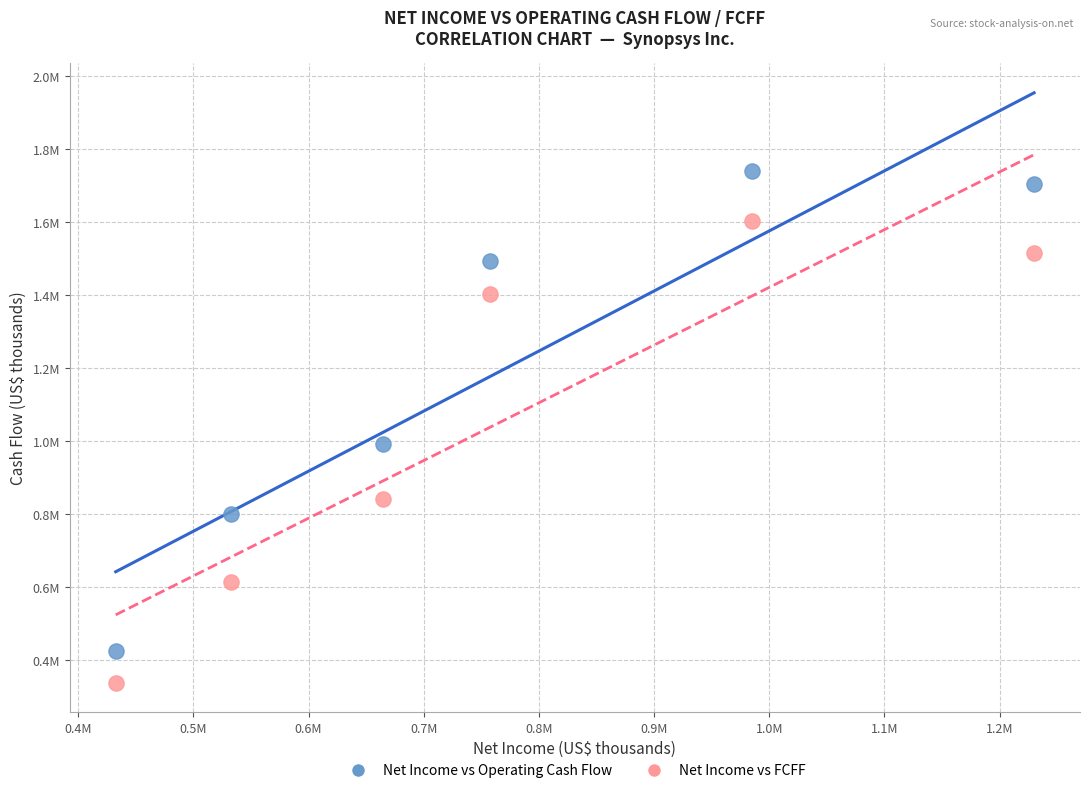

What are all the series names shown in the legend?

Net Income vs Operating Cash Flow, Net Income vs FCFF